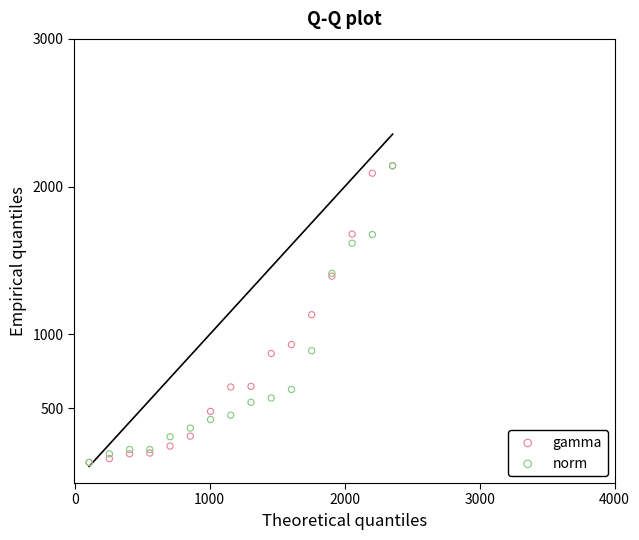

What are all the series names shown in the legend?

gamma, norm